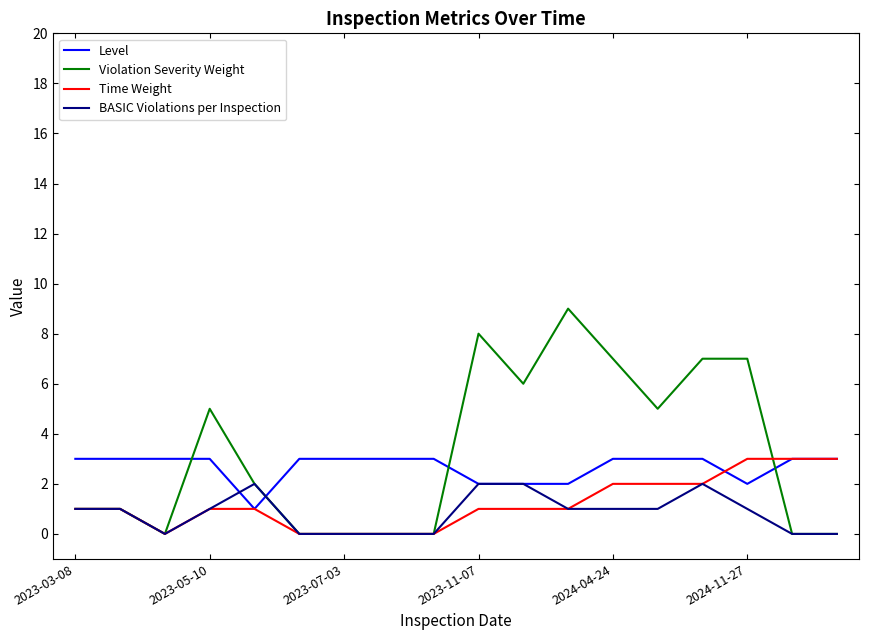

How many intersections are there between Level and Violation Severity Weight?

4